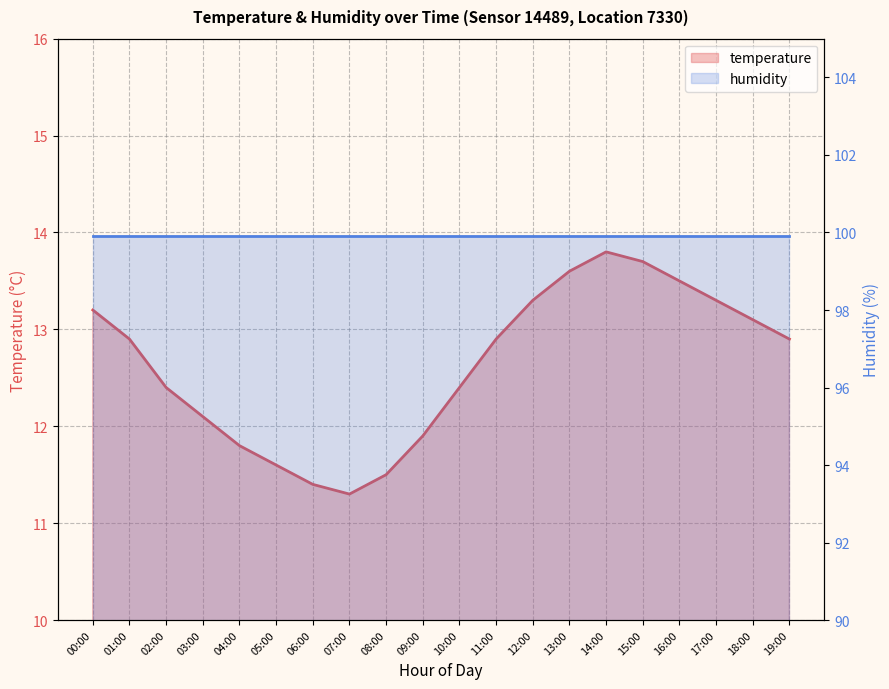

Rank the categories by value from highest to lowest.

14:00, 15:00, 13:00, 16:00, 12:00, 17:00, 00:00, 18:00, 01:00, 11:00, 19:00, 02:00, 10:00, 03:00, 09:00, 04:00, 05:00, 08:00, 06:00, 07:00